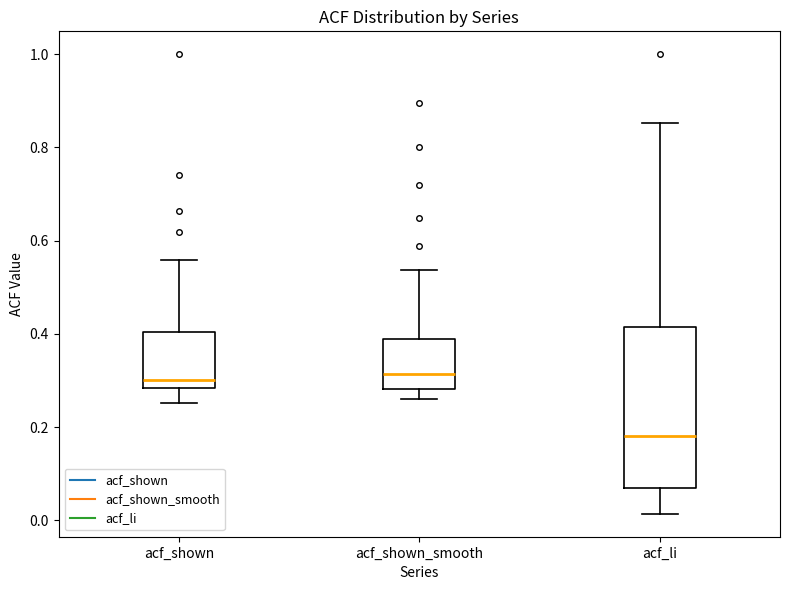

Comparing the boxes themselves (not the whiskers), which one is the tallest?

acf_li